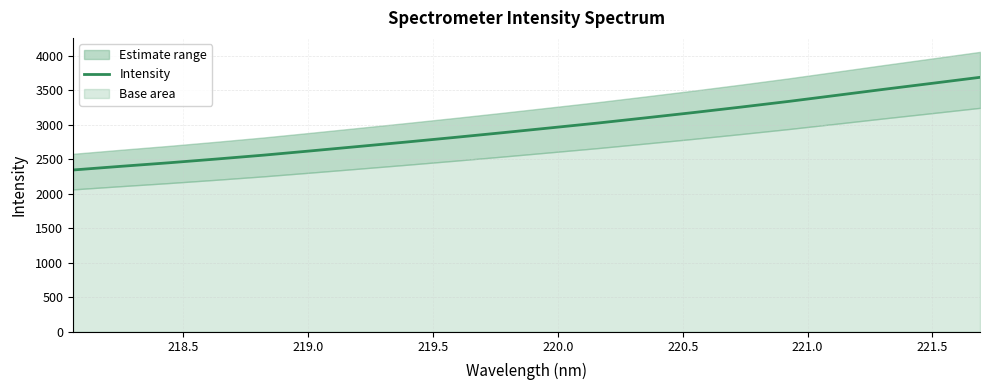

What is the lowest value of the Intensity series?

2344.7